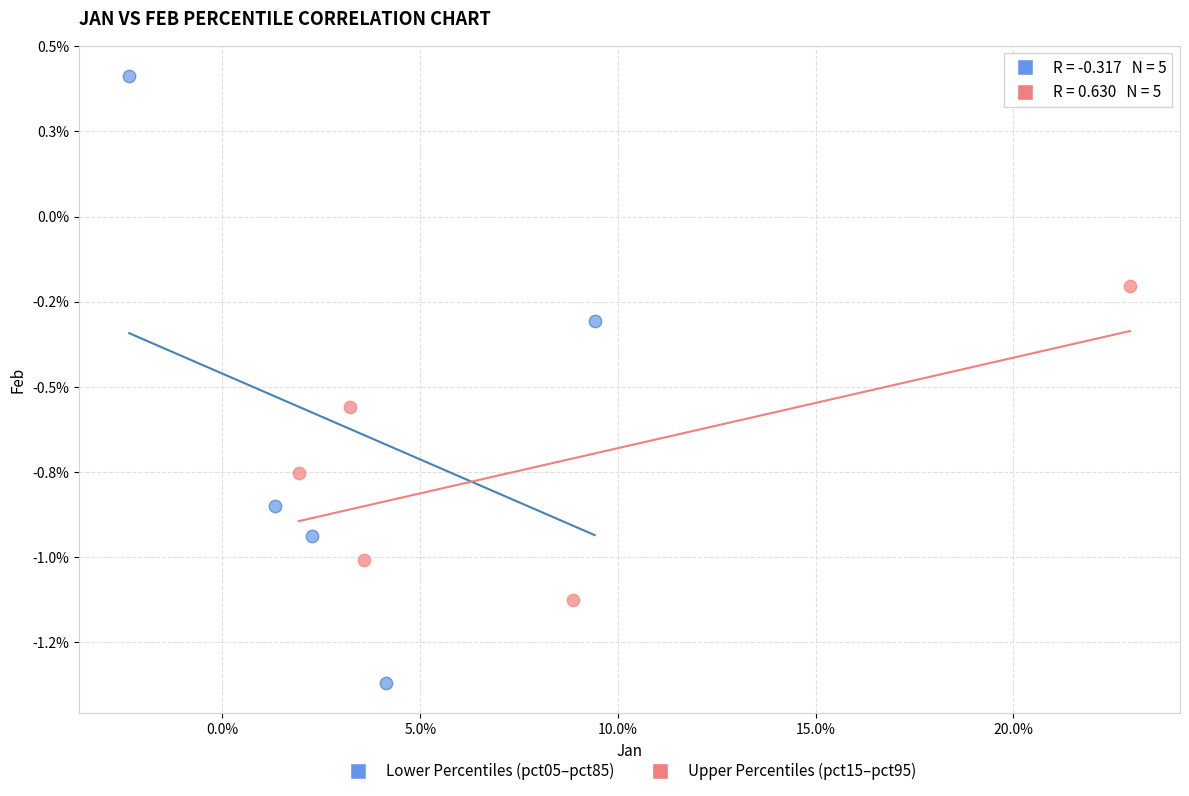

Which series has the widest spread of Y values?

Lower Percentiles (pct05–pct85)